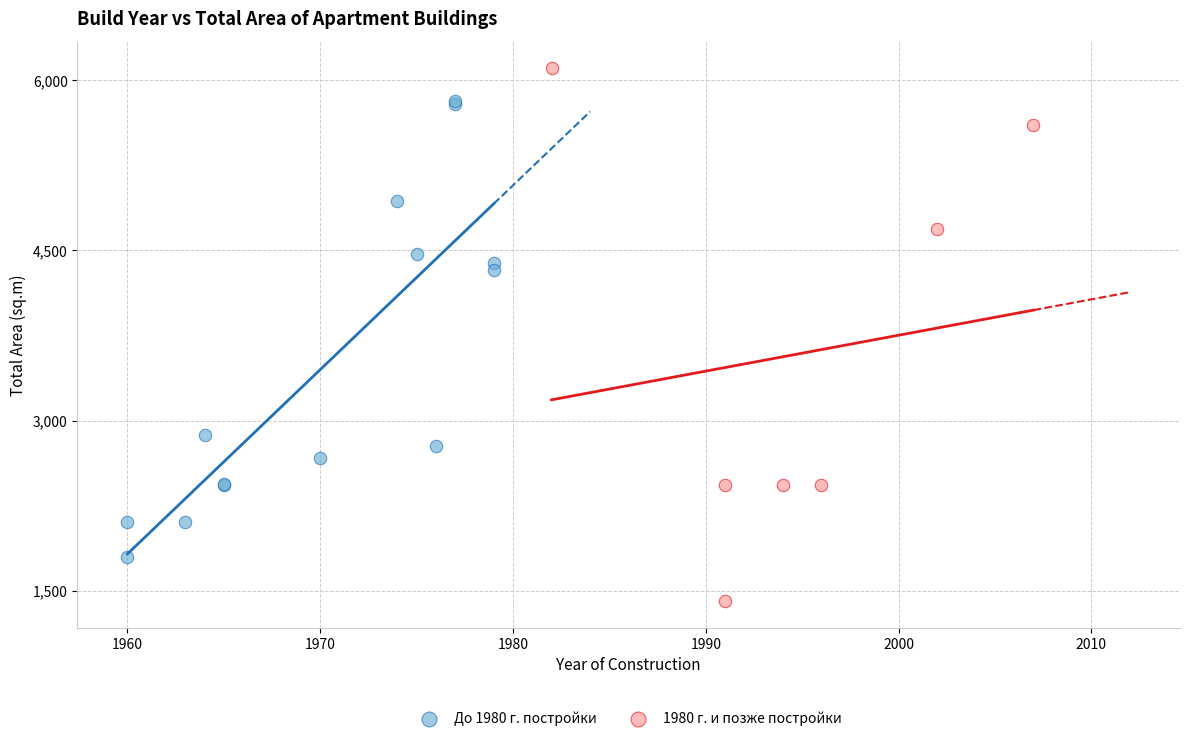

Which series reaches the maximum Y coordinate?

1980 г. и позже постройки